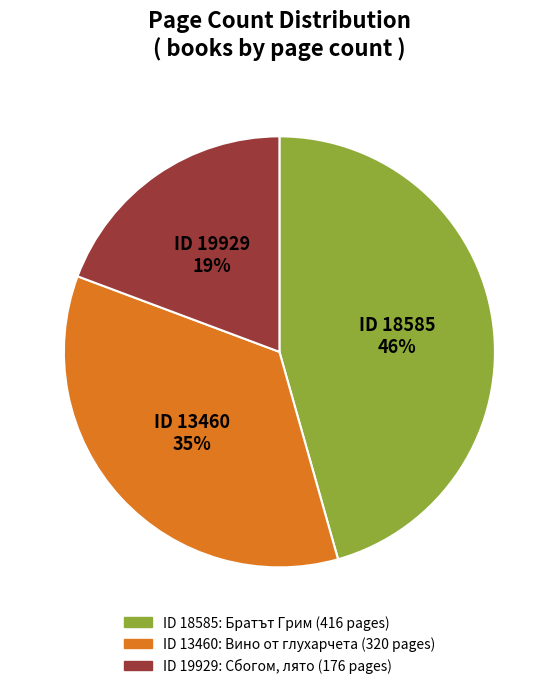

To the nearest percent, what is the average slice percentage?

33%